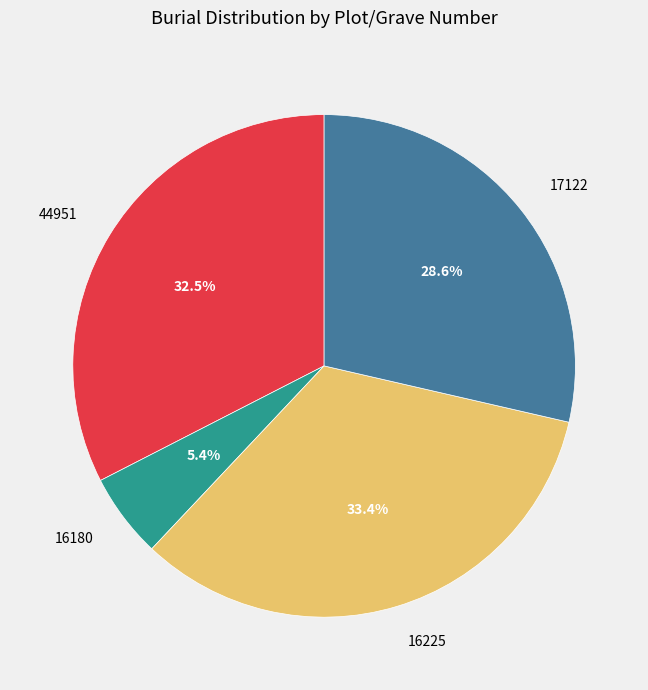

What percentage do 16180 and 17122 together represent?

34.0%